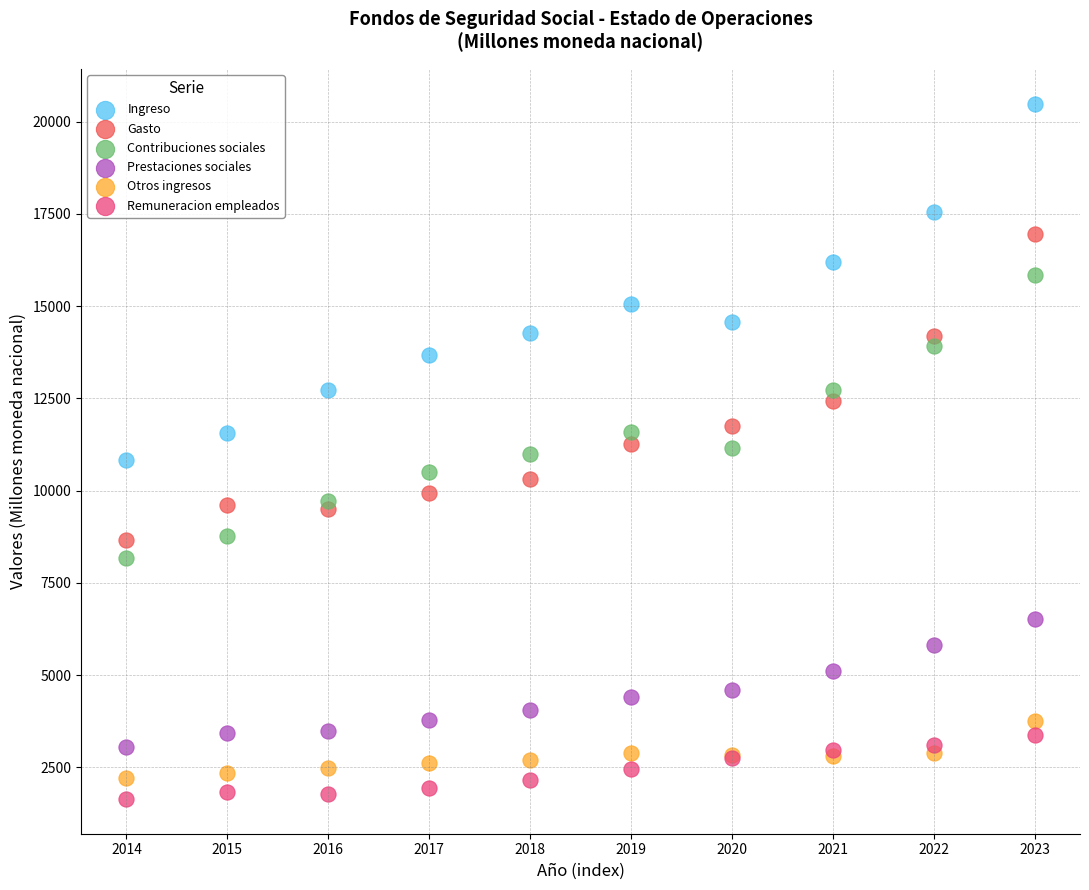

Which series reaches the maximum Y coordinate?

Ingreso